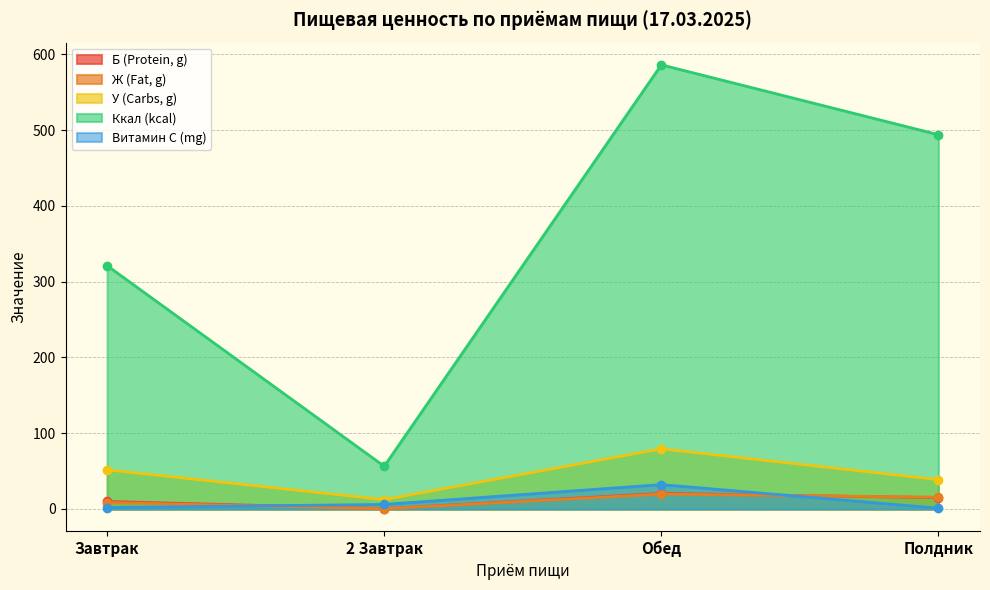

Where is the first local maximum for Витамин С (mg)?

Обед